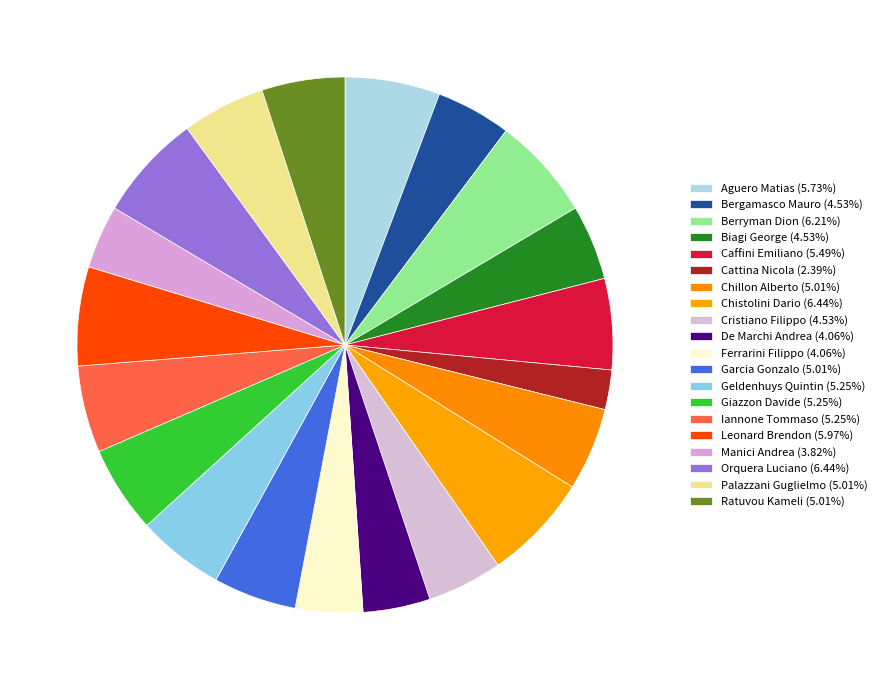

How many segments does this pie chart have?

20